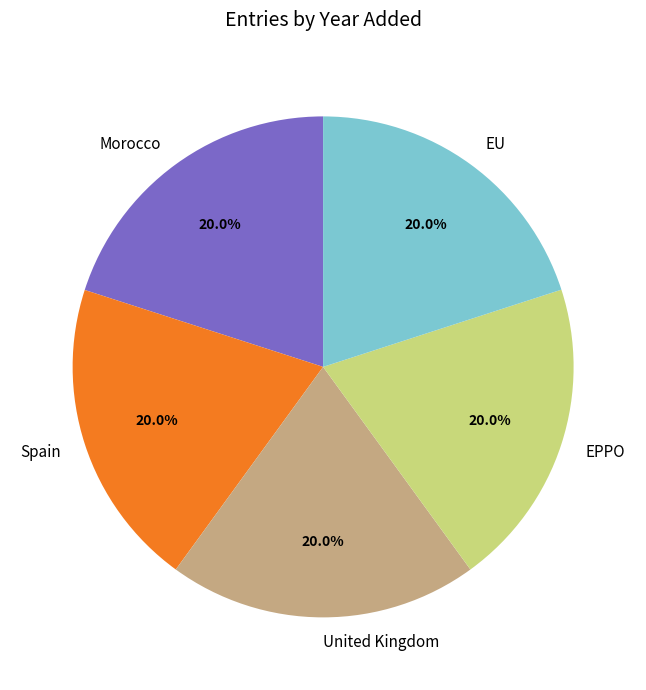

Combined, what portion of the pie is Spain and EU?

40.0%